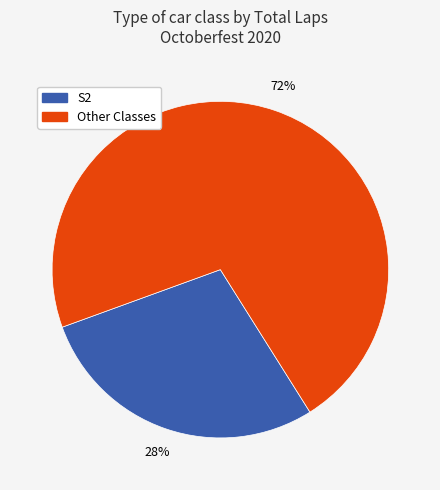

Is the sum of Other Classes and S2 greater than half?

Yes